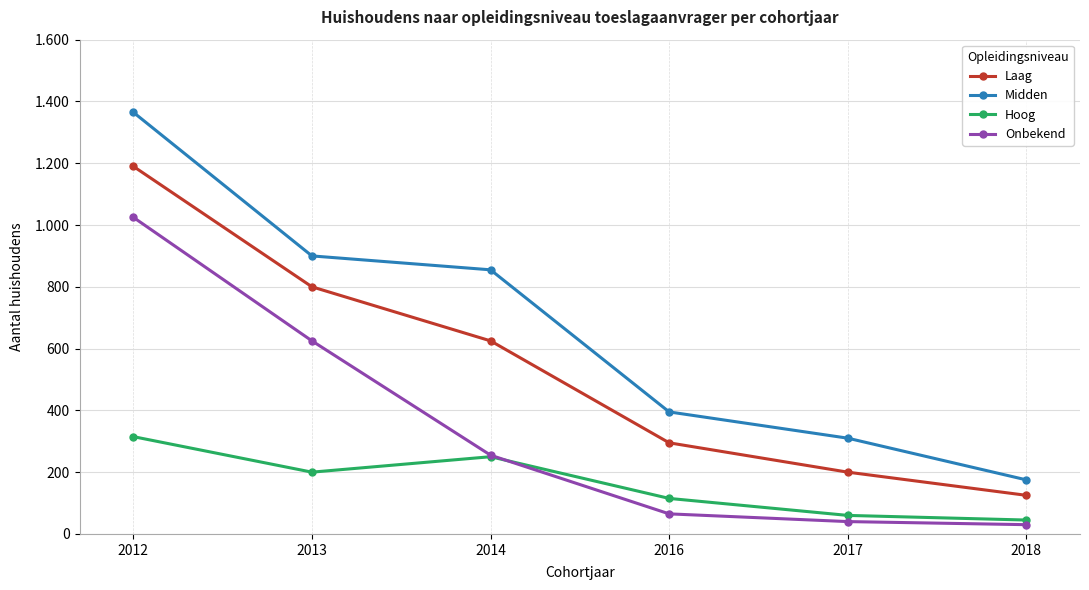

Which series has the largest total across all categories?

Midden